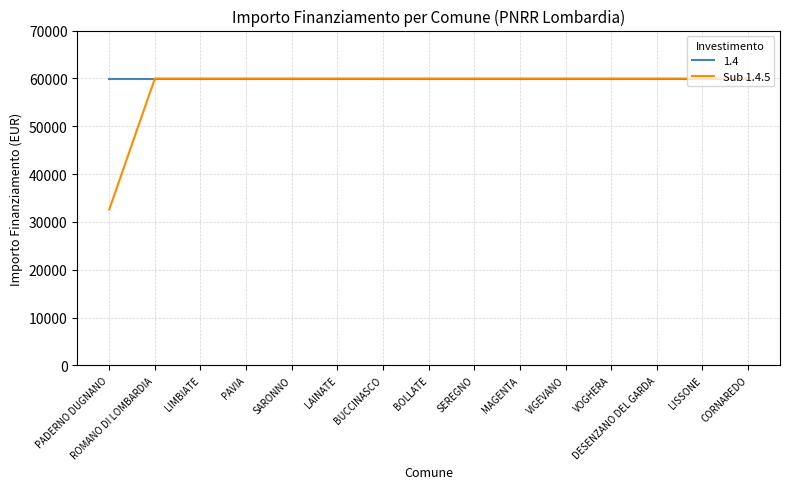

What is the total value across all series at LAINATE?

119932